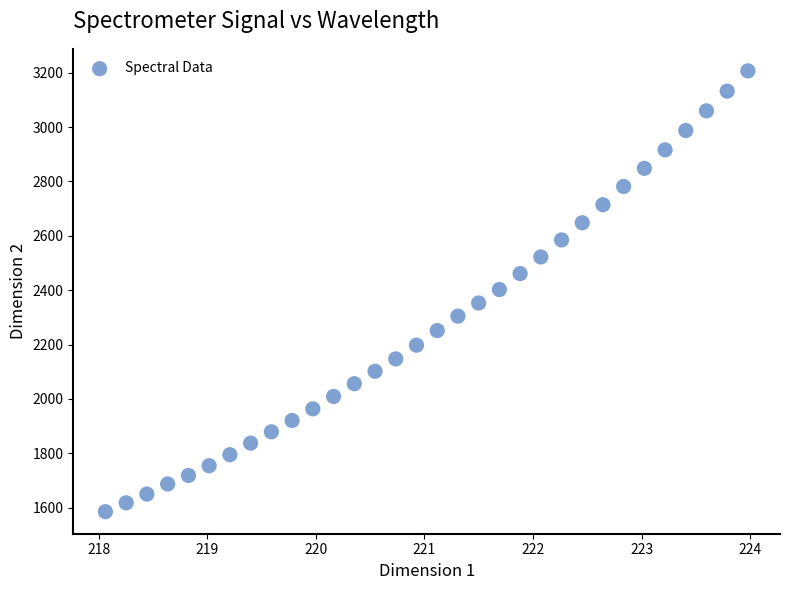

What is the range of Y values (max minus min)?

1621.4